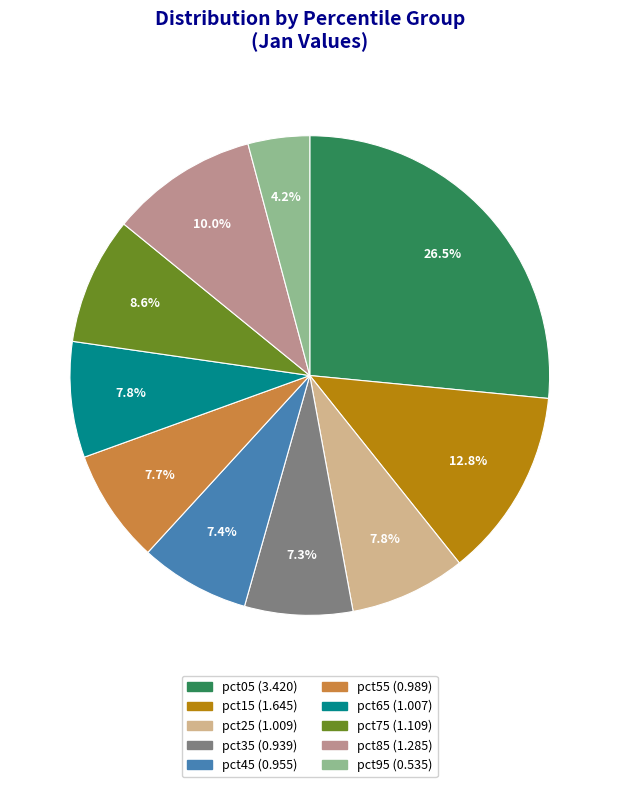

What is the largest slice in the pie chart?

pct05